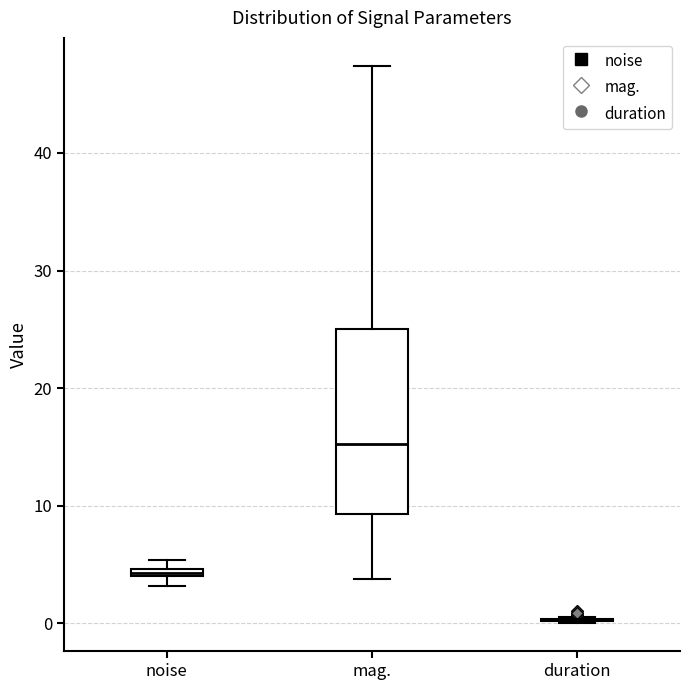

Comparing the boxes themselves (not the whiskers), which one is the tallest?

mag.